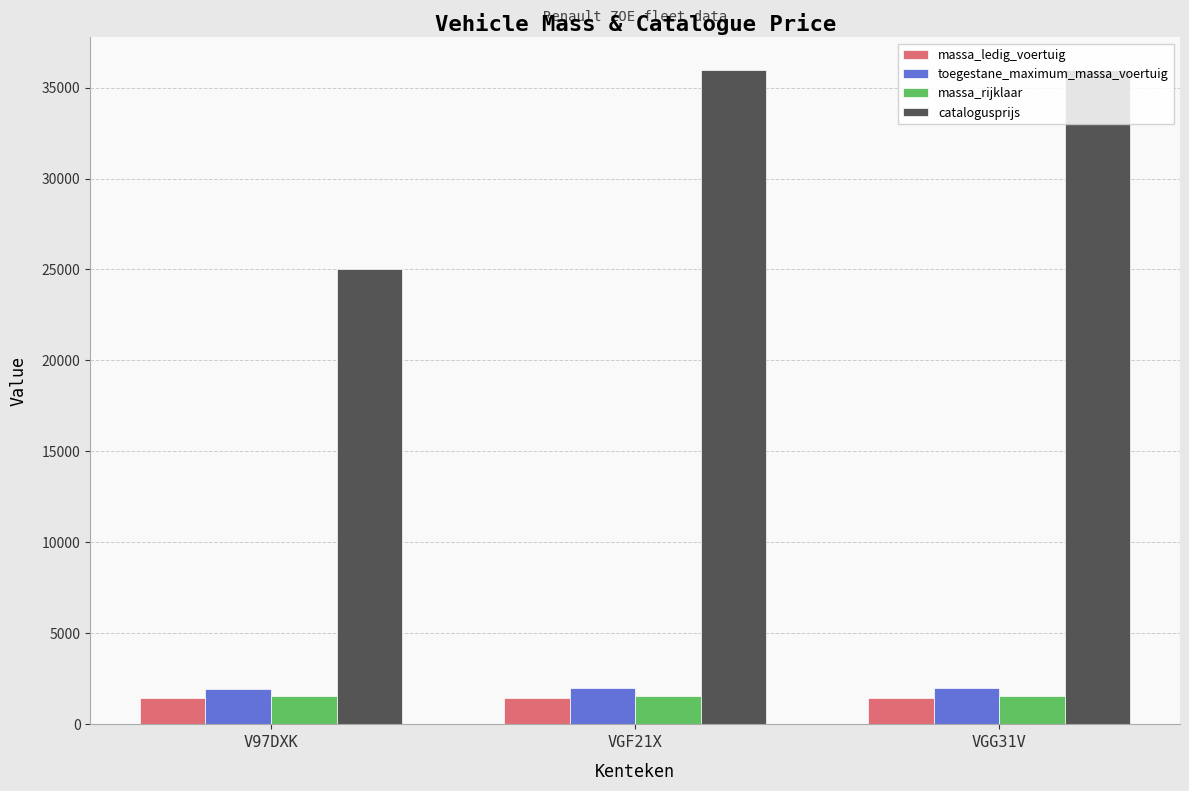

The value of toegestane_maximum_massa_voertuig at VGG31V is 1988. True or false?

True